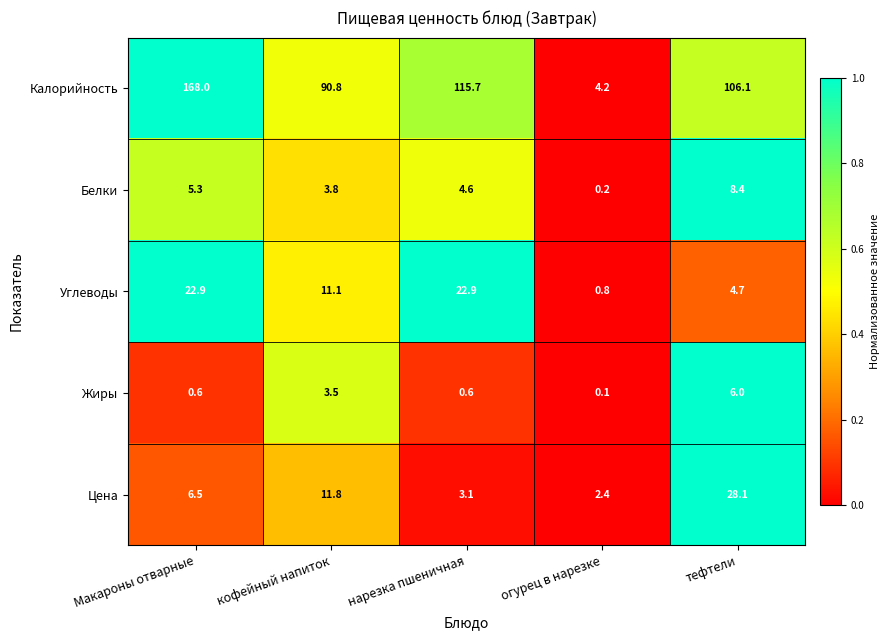

What is the total value across all series at нарезка пшеничная?

146.9